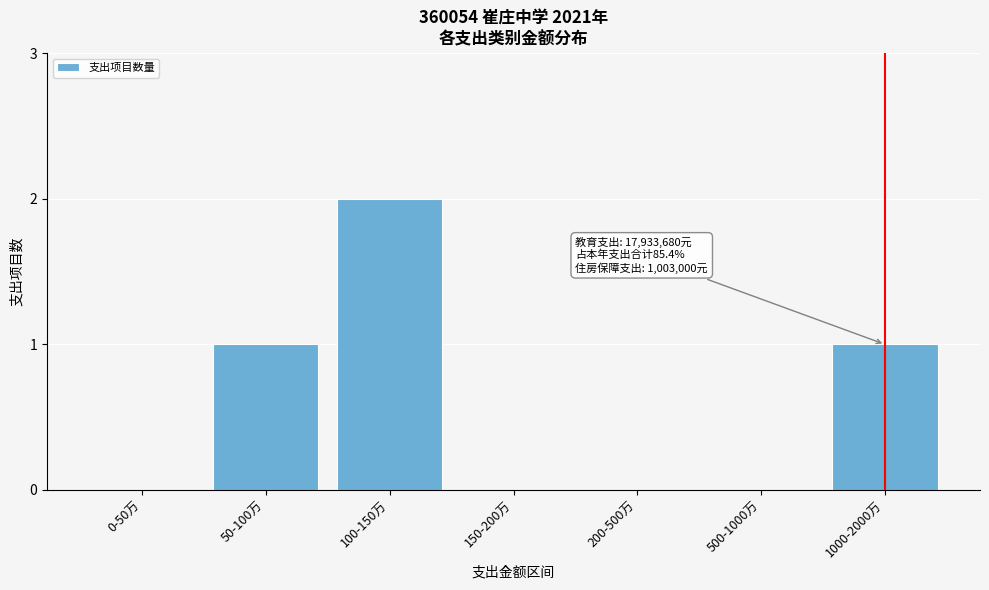

Reading left to right, extract all data points from this chart.

0-50万=0	50-100万=1	100-150万=2	150-200万=0	200-500万=0	500-1000万=0	1000-2000万=1